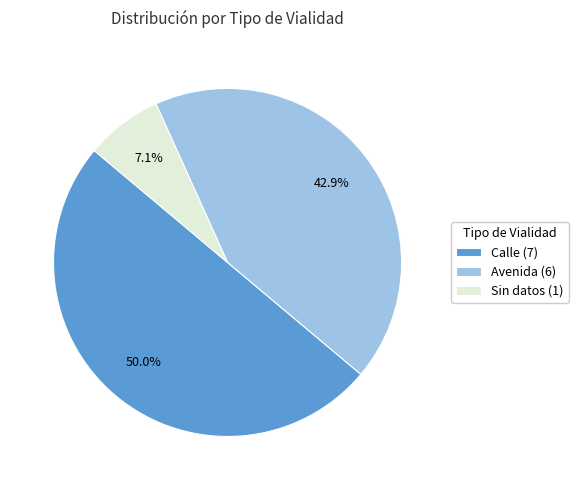

Rank the categories by value from lowest to highest.

Sin datos (1), Avenida (6), Calle (7)